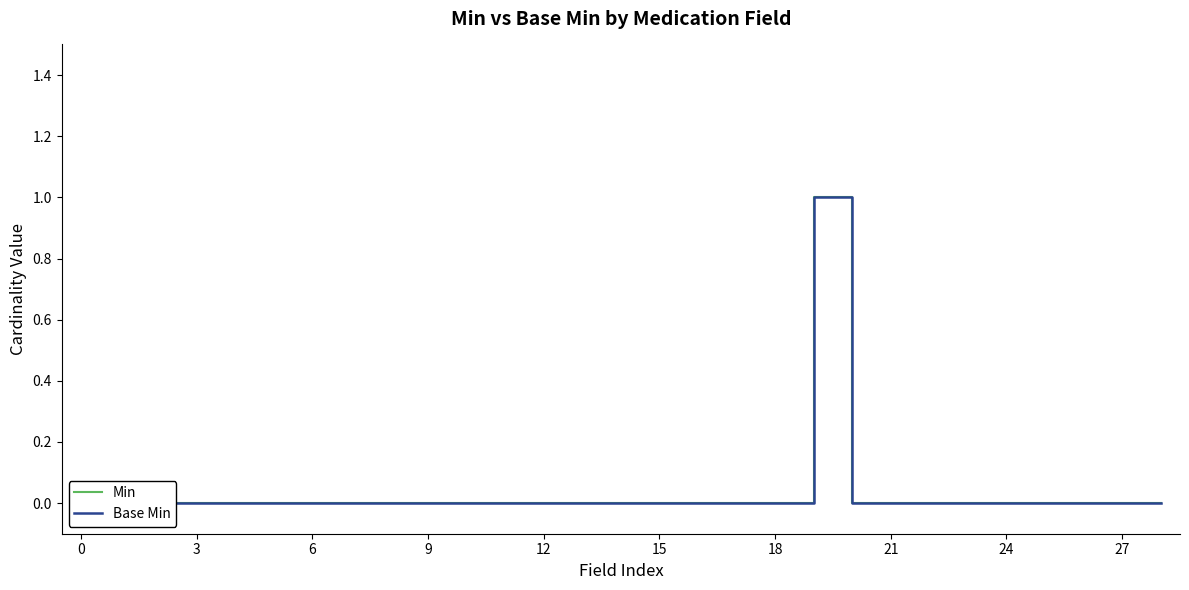

How many interior local peaks does the Min series have?

1